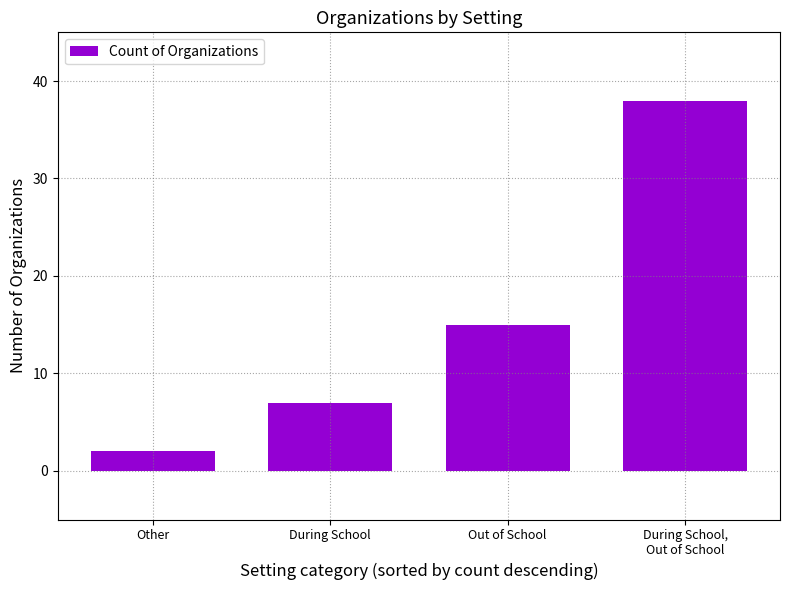

What is the sum of the values at During School and Out of School?

22